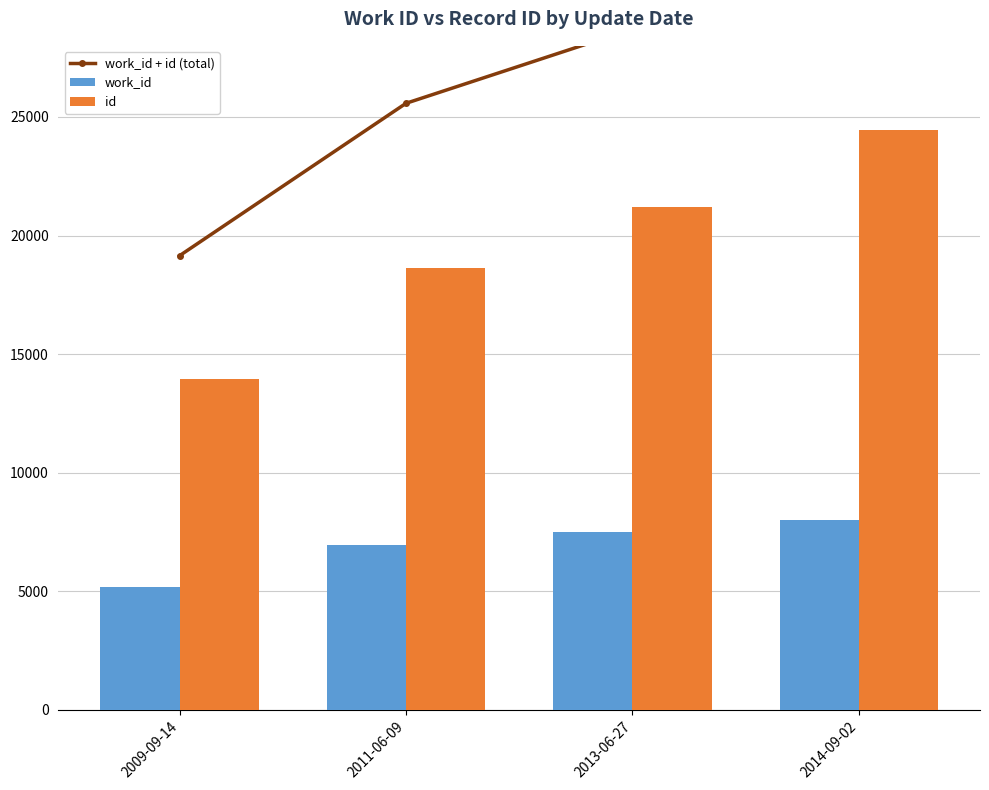

True or false: work_id has a value of 9362 at 2011-06-09.

False